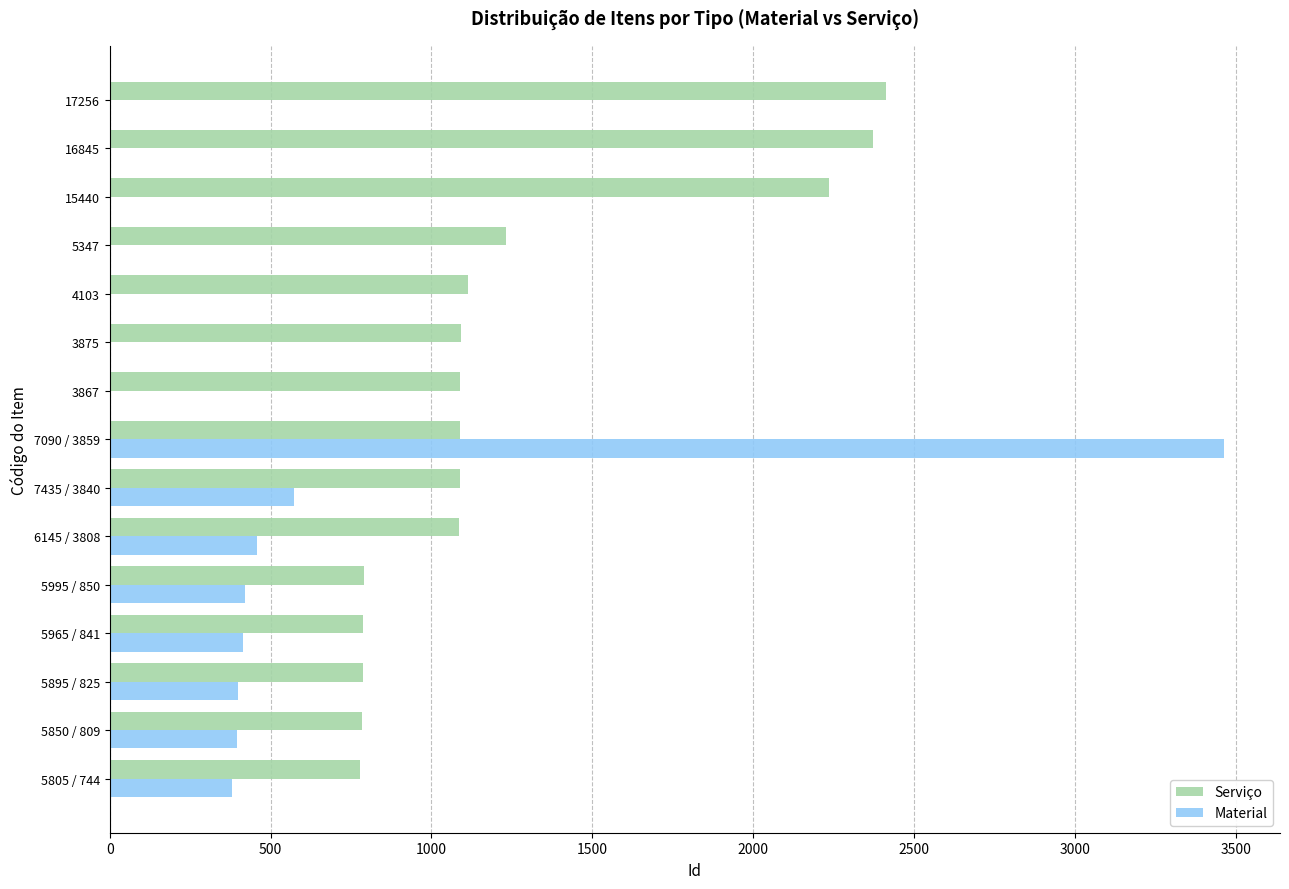

The value of Material at 5995 / 850 is 421. True or false?

True